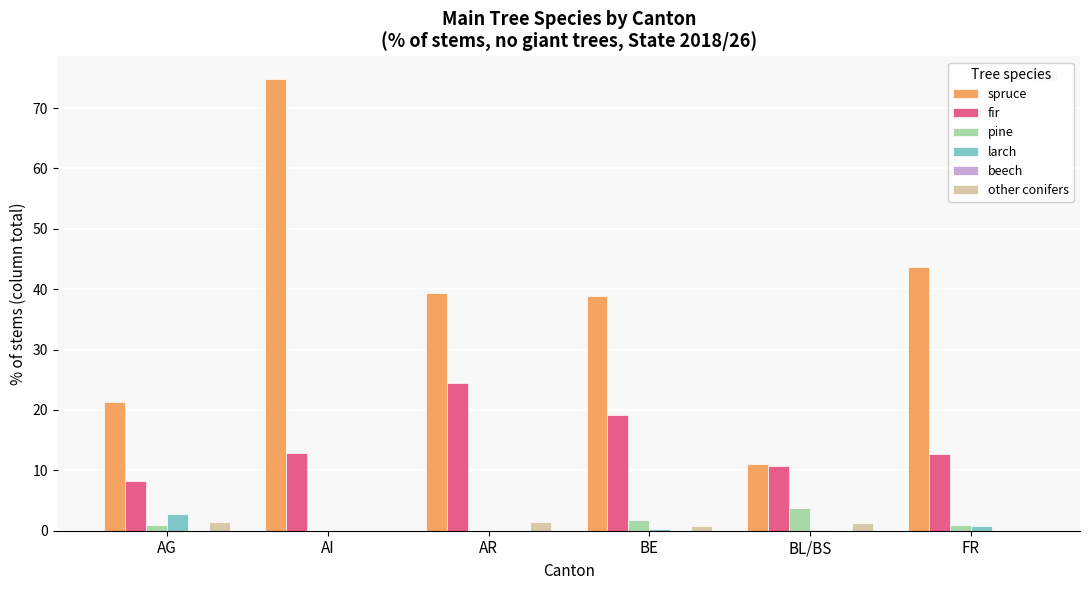

True or false: fir has a value of 12.7 at FR.

True